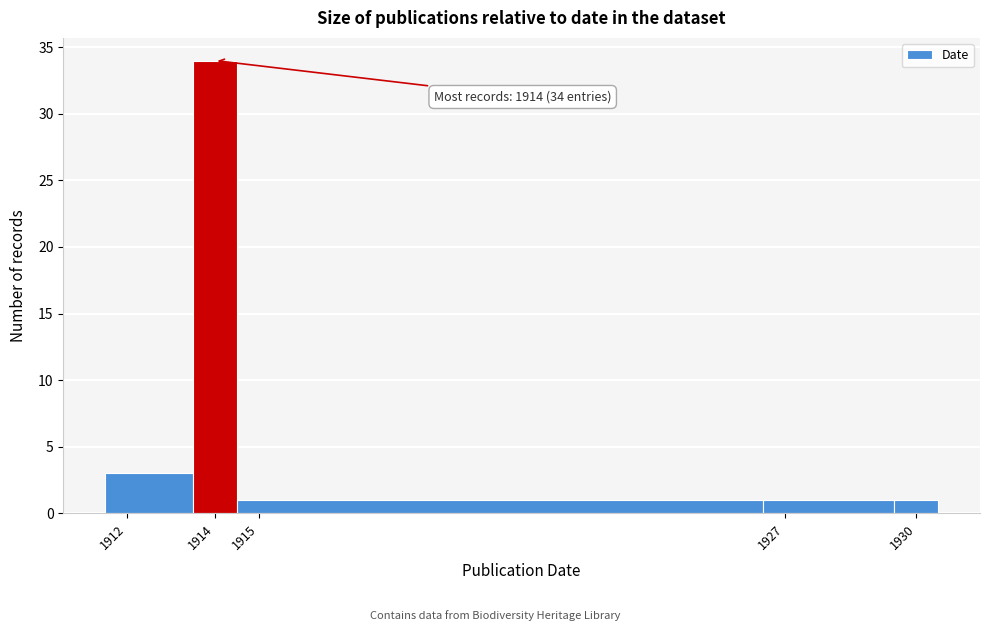

Over which range of the x-axis is the bar tallest?

1913.5 to 1914.5